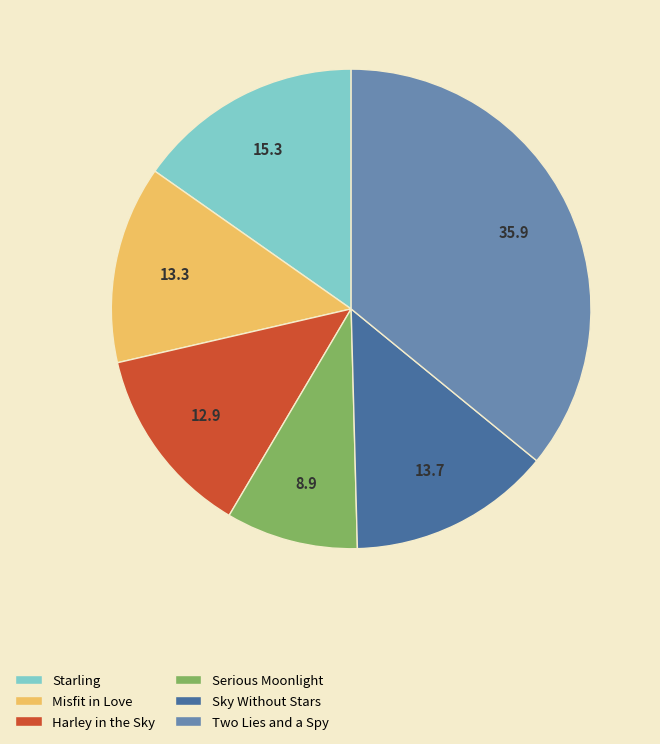

Combined, do Two Lies and a Spy and Harley in the Sky account for over 50%?

No